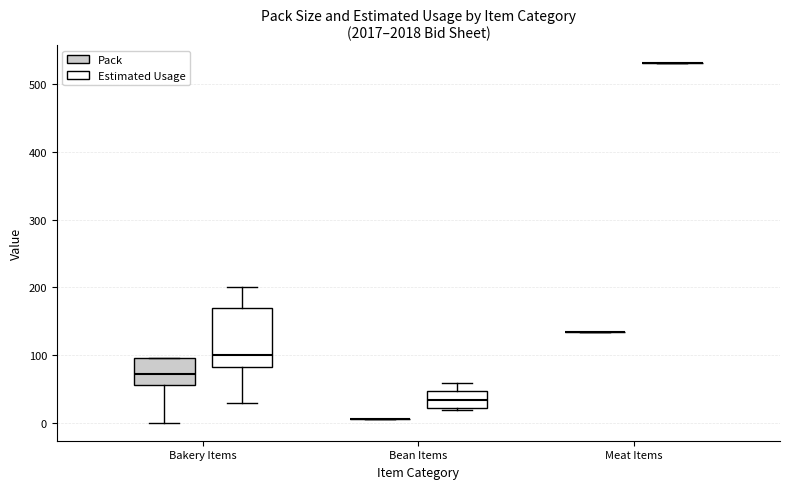

Reading left to right, transcribe this box plot: for each box, give where its median line is, the range the box spans, and where its two whiskers end, as read against the y-axis. The values are not printed on the chart, so give them approximately, as read against the axis.

Bakery Items (Pack): median 70, box 60 to 100, whiskers 0 to 100
Bakery Items (Estimated Usage): median 100, box 80 to 170, whiskers 30 to 200
Bean Items (Pack): box collapsed to a line at 10, whiskers 10 to 10
Bean Items (Estimated Usage): median 40, box 20 to 50, whiskers 20 to 60
Meat Items (Pack): box collapsed to a line at 140, whiskers 140 to 140
Meat Items (Estimated Usage): box collapsed to a line at 530, whiskers 530 to 530